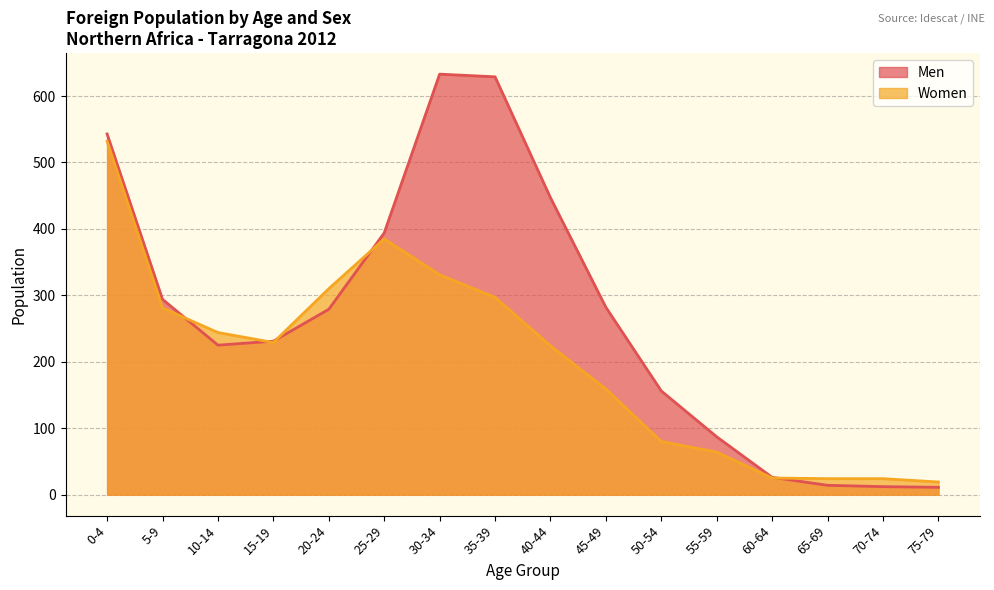

What is the total value across all series at 70-74?

36